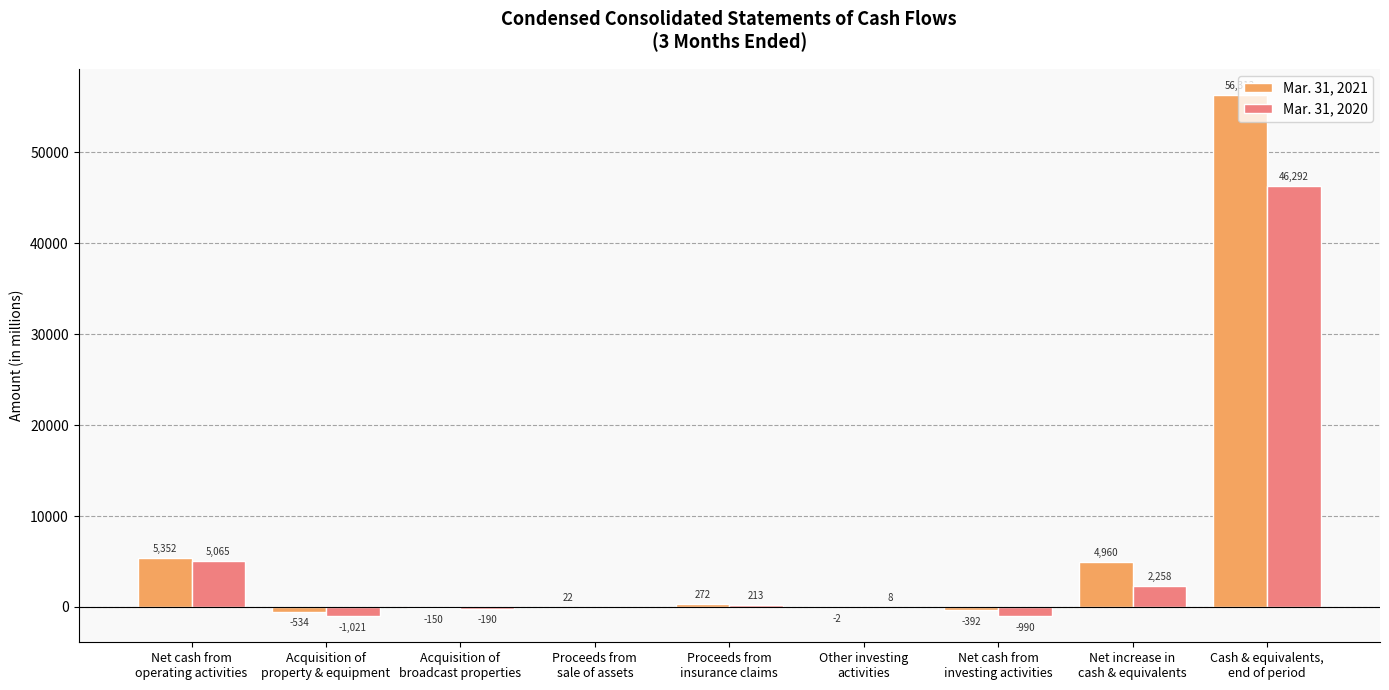

What is the maximum value shown in the chart?

56313